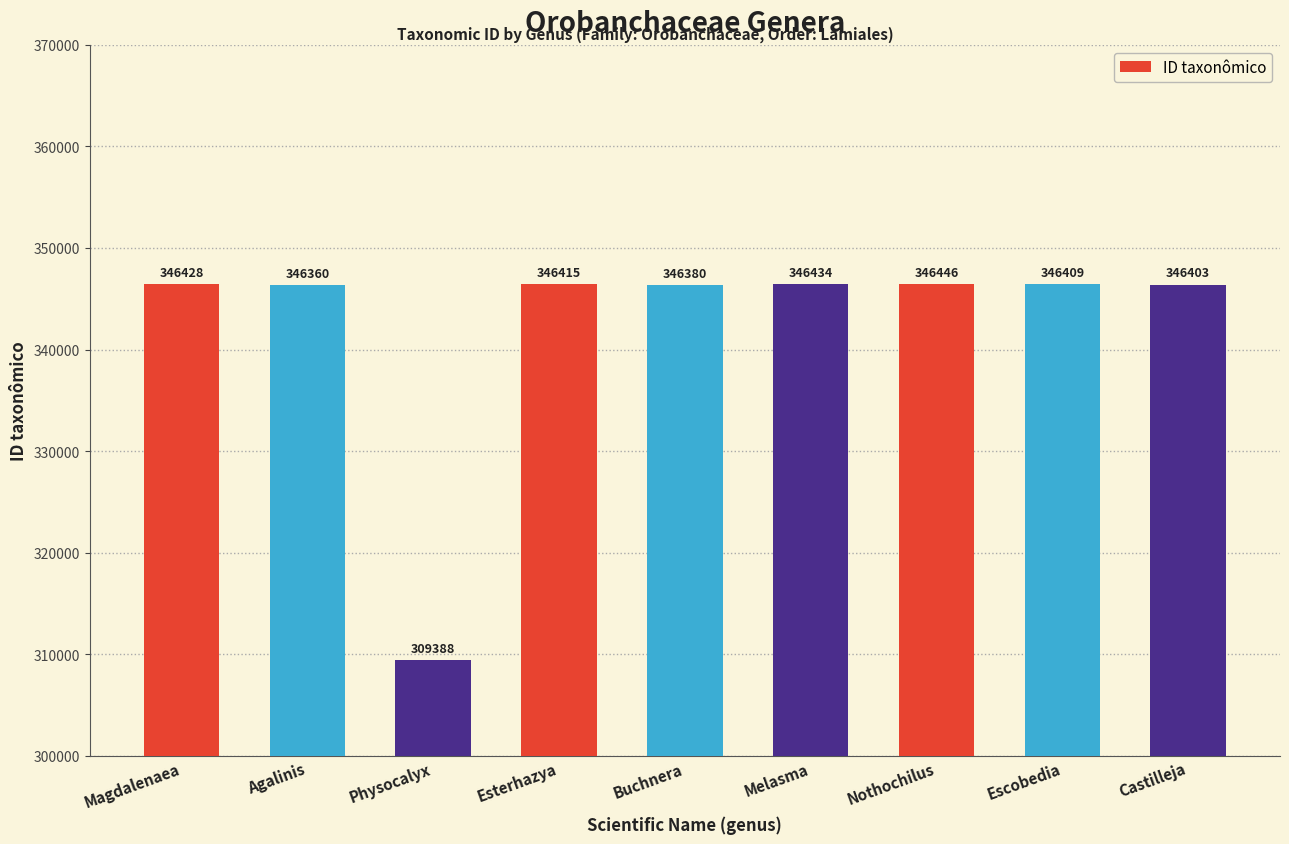

Rank the categories by value from lowest to highest.

Physocalyx, Agalinis, Buchnera, Castilleja, Escobedia, Esterhazya, Magdalenaea, Melasma, Nothochilus